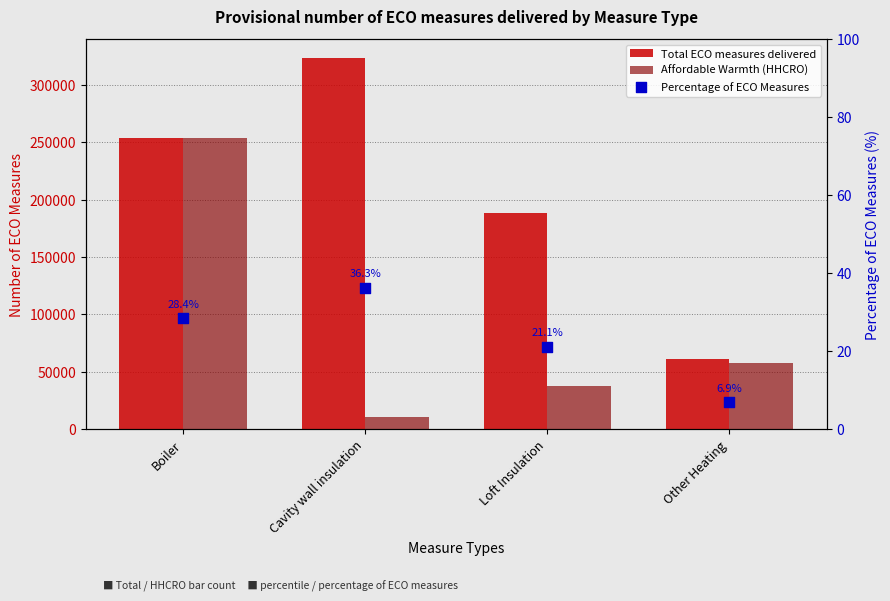

Which series has the largest total across all categories?

Total ECO measures delivered